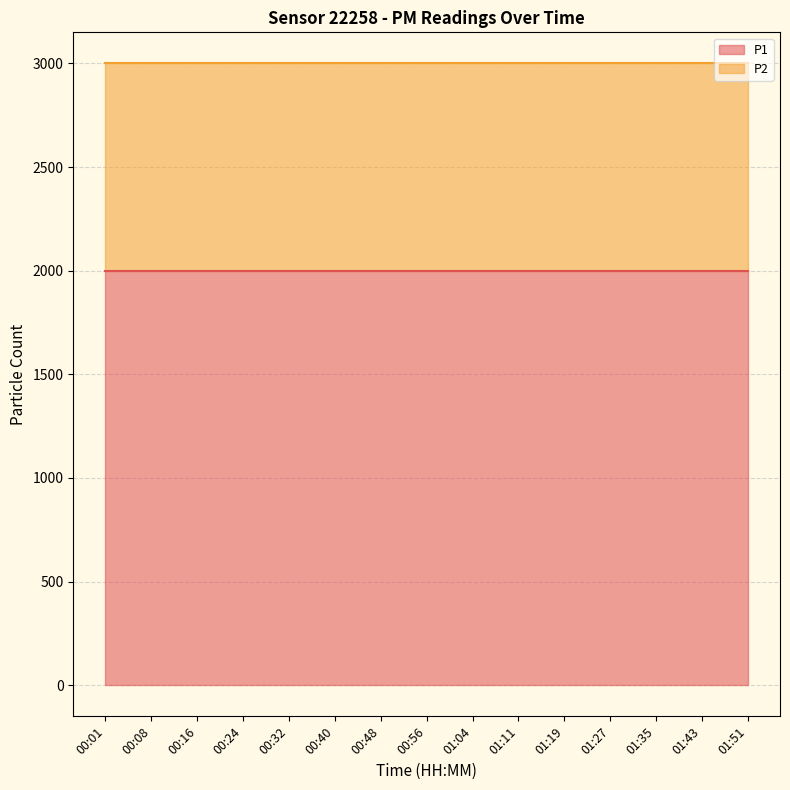

List the series in order of their overall mean, lowest first.

P2, P1